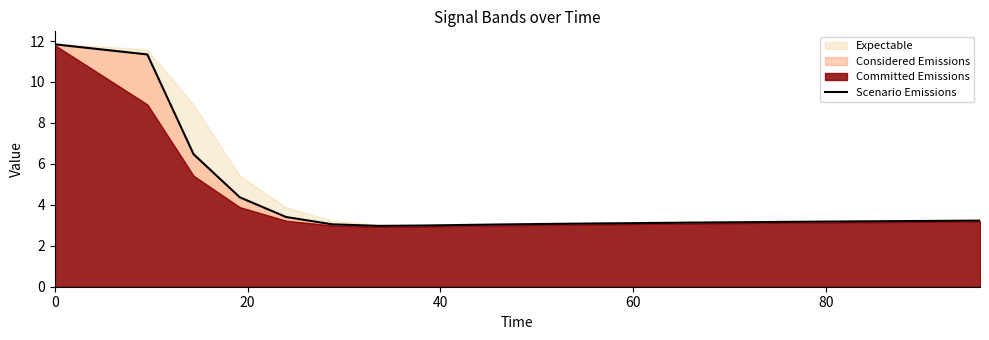

True or false: there are more than 2 points higher than both neighbors.

False